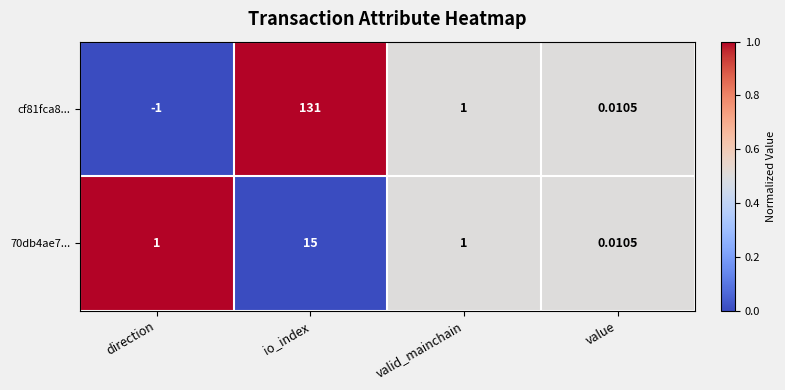

Which series changed the most between io_index and value?

cf81fca8...